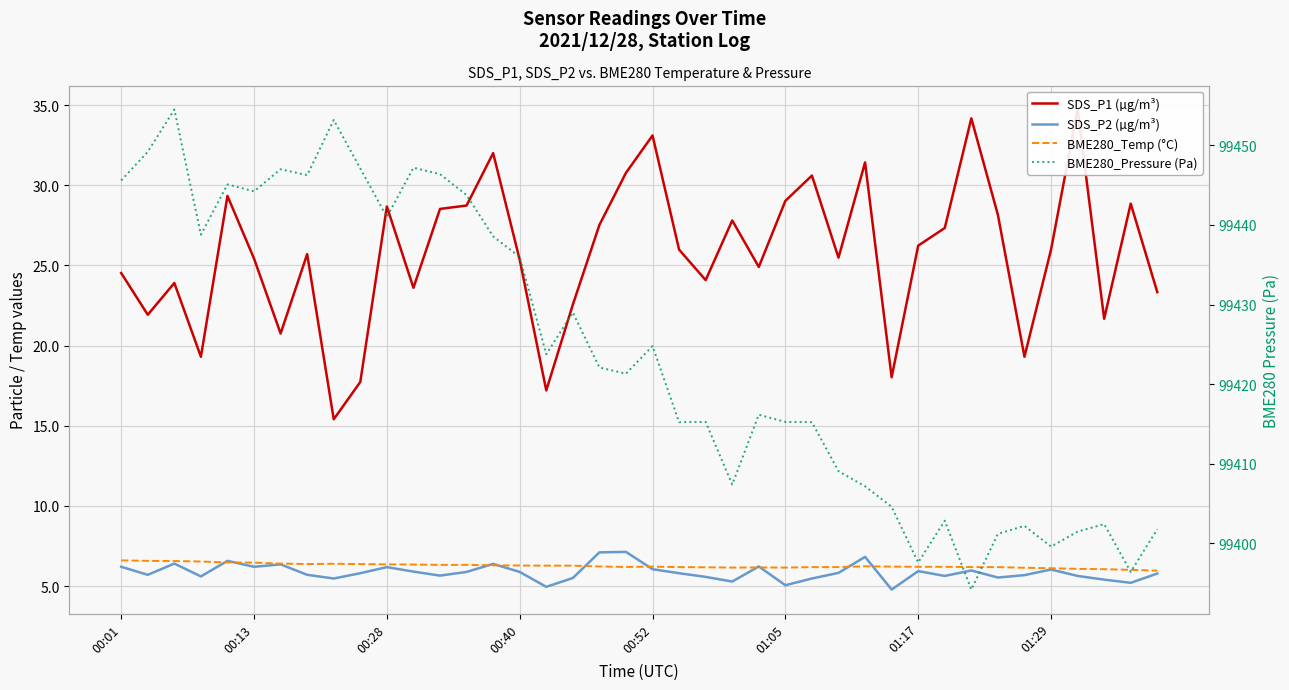

Is this an area chart (filled region under the line)?

No